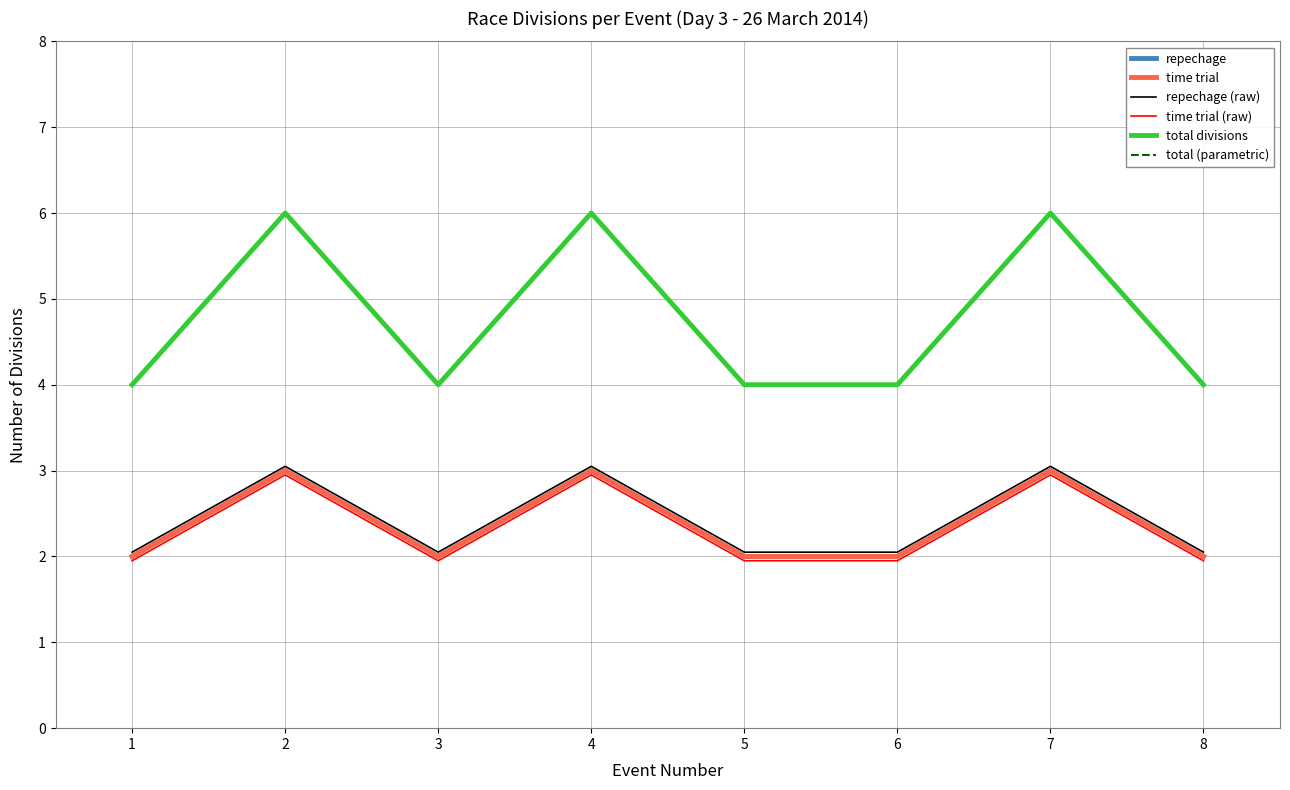

Does the chart display data point markers on the line(s)?

No